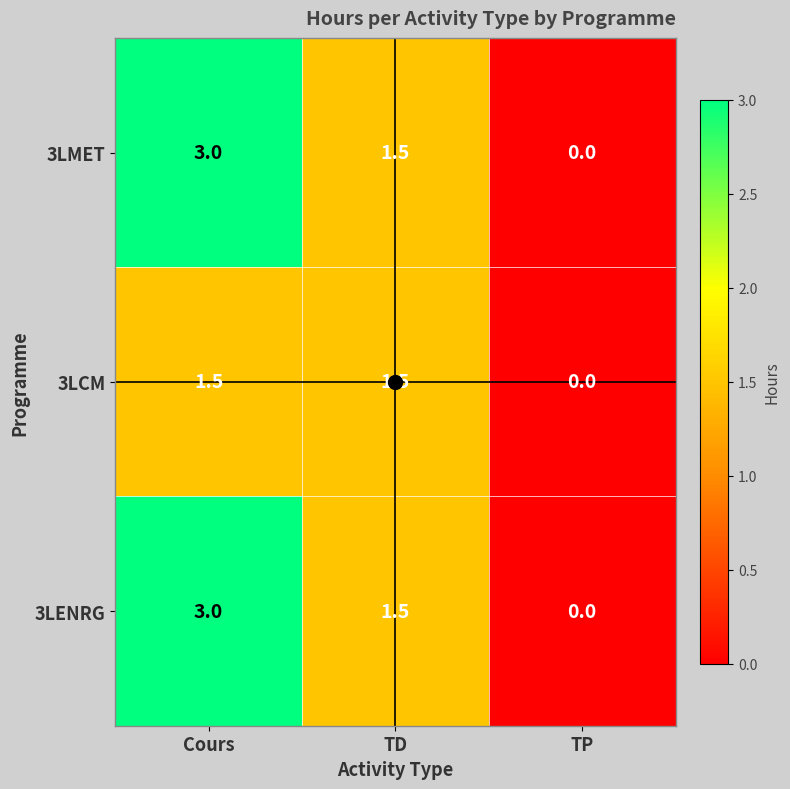

At which label does 3LENRG first exceed 1?

Cours